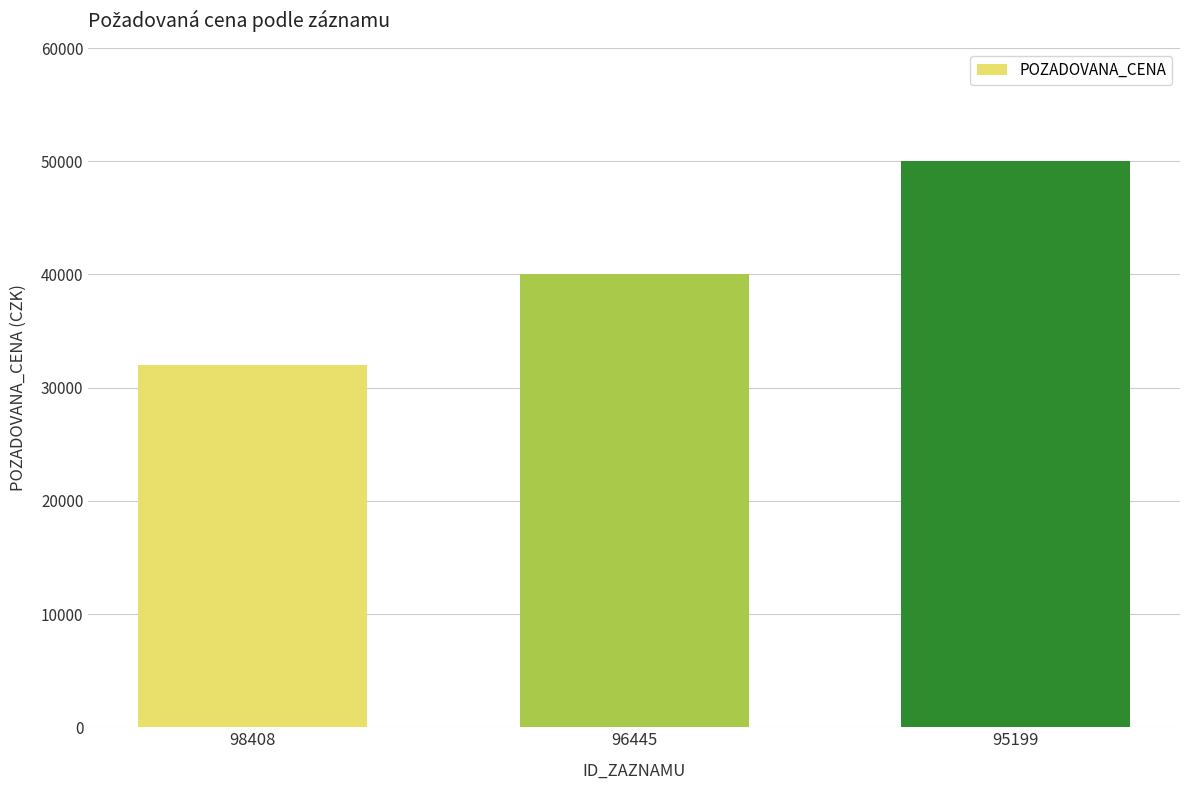

What is the greatest value displayed?

50000